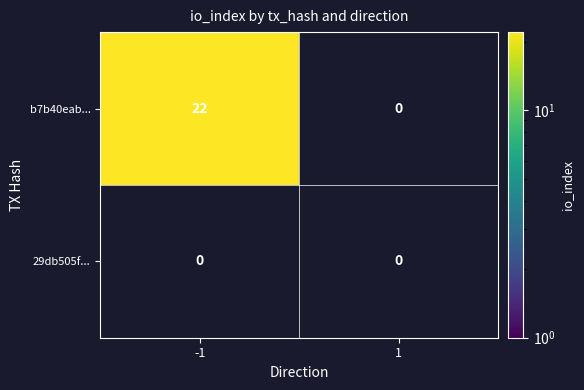

How many categories are shown in the chart?

2